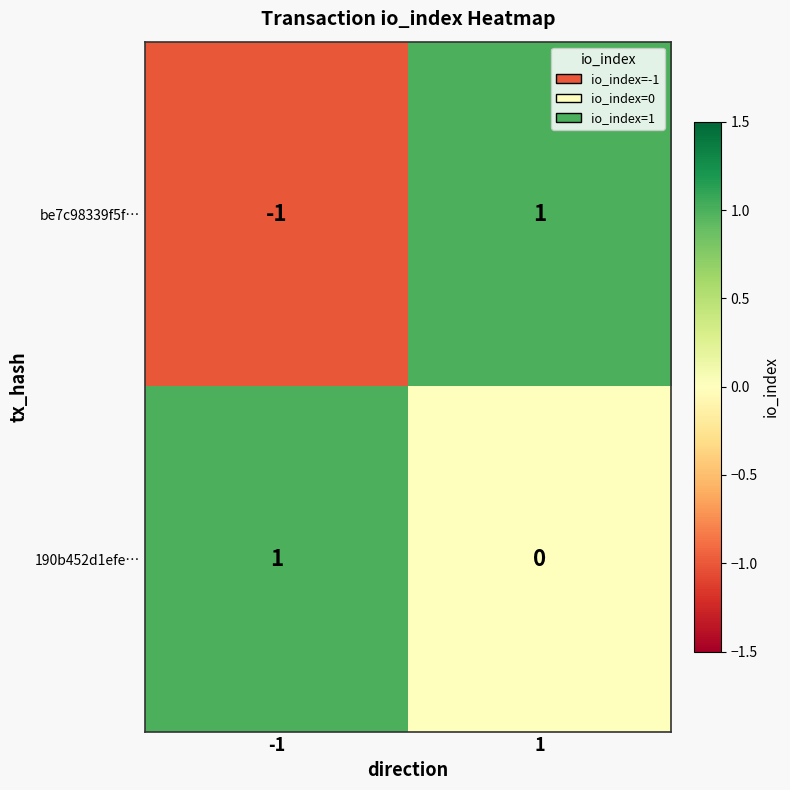

List the series in order of their overall mean, lowest first.

be7c98339f5f…, 190b452d1efe…